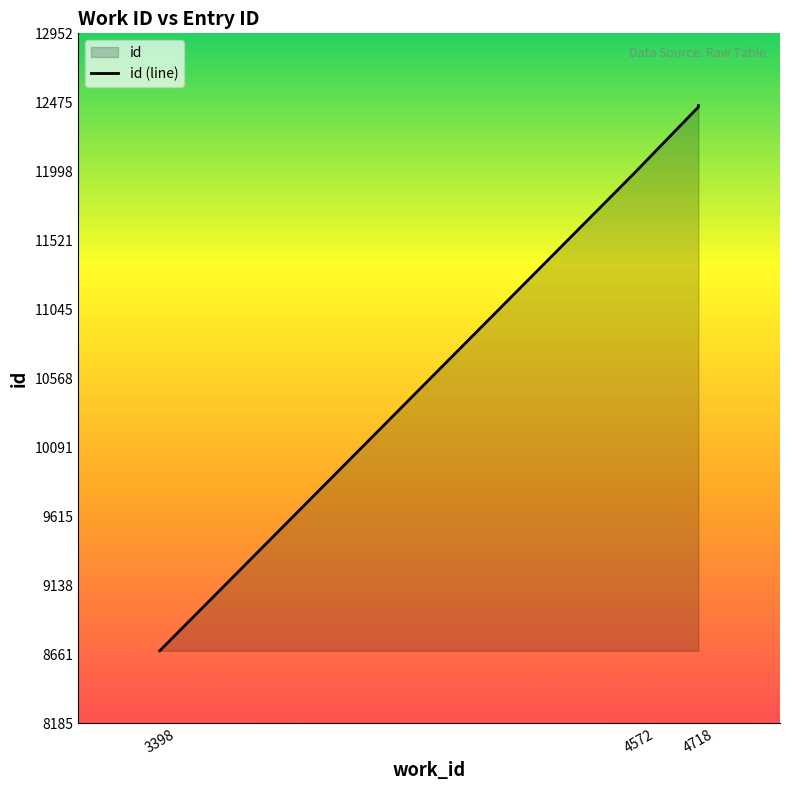

List the labels in order of value, largest first.

4718, 4718, 4718, 4718, 4718, 4718, 4718, 4572, 4572, 3398